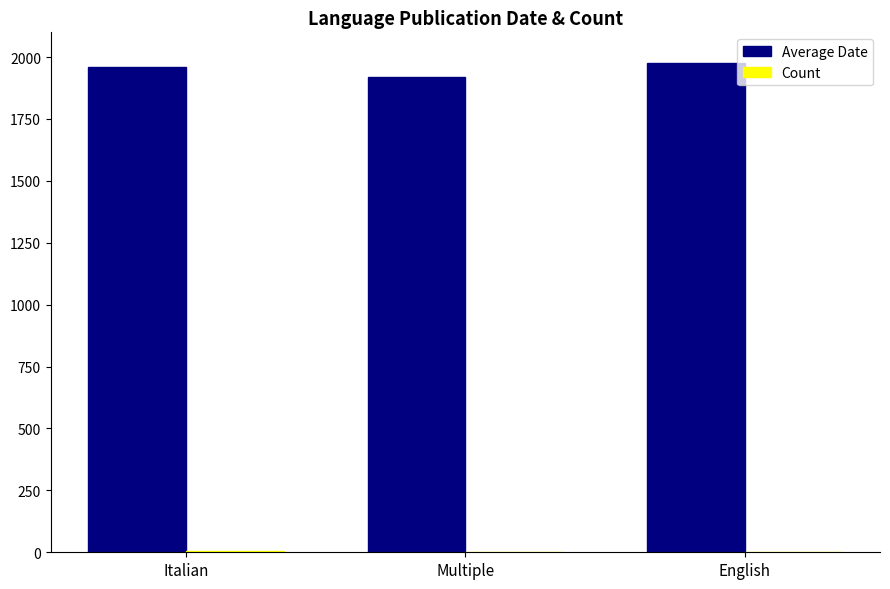

Which series has the largest total across all categories?

Average Date